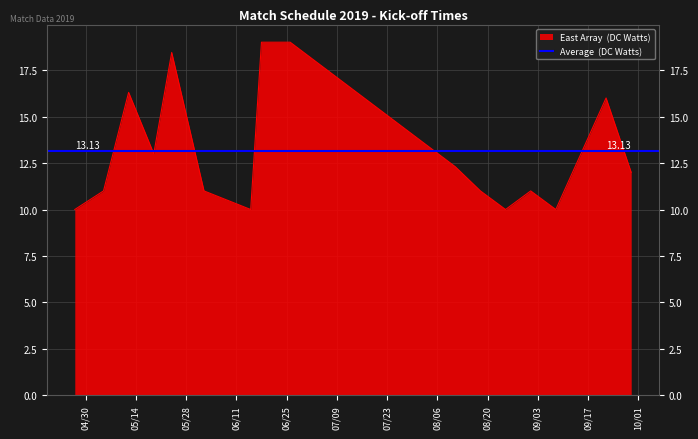

What position from the right is 2019-04-27?

16